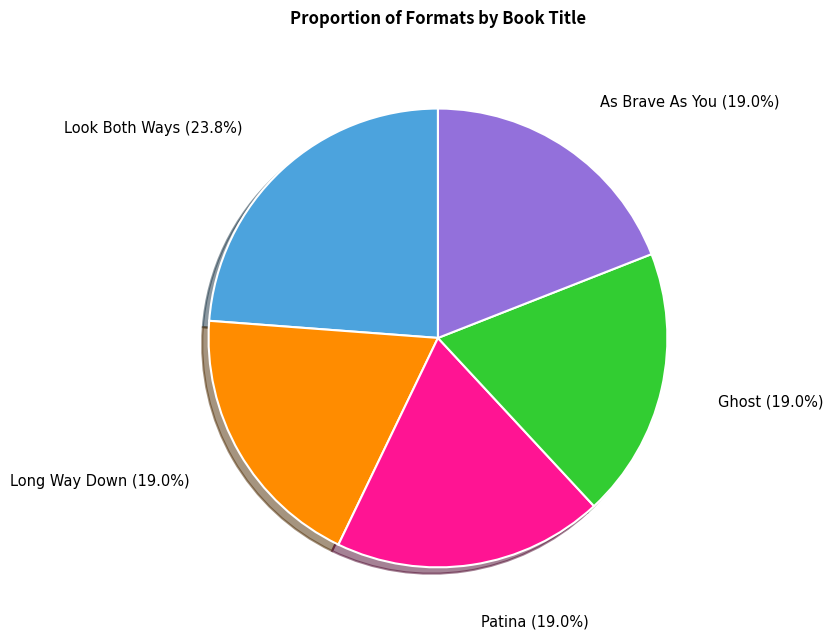

To the nearest percent, what is the difference between the largest and smallest slice percentages?

5%